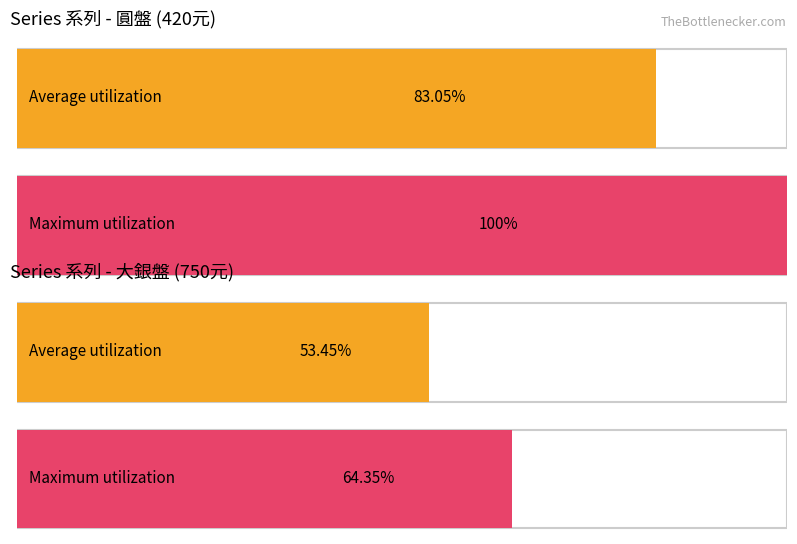

The 大銀盤 series shows 1294 at S07. True or false?

False